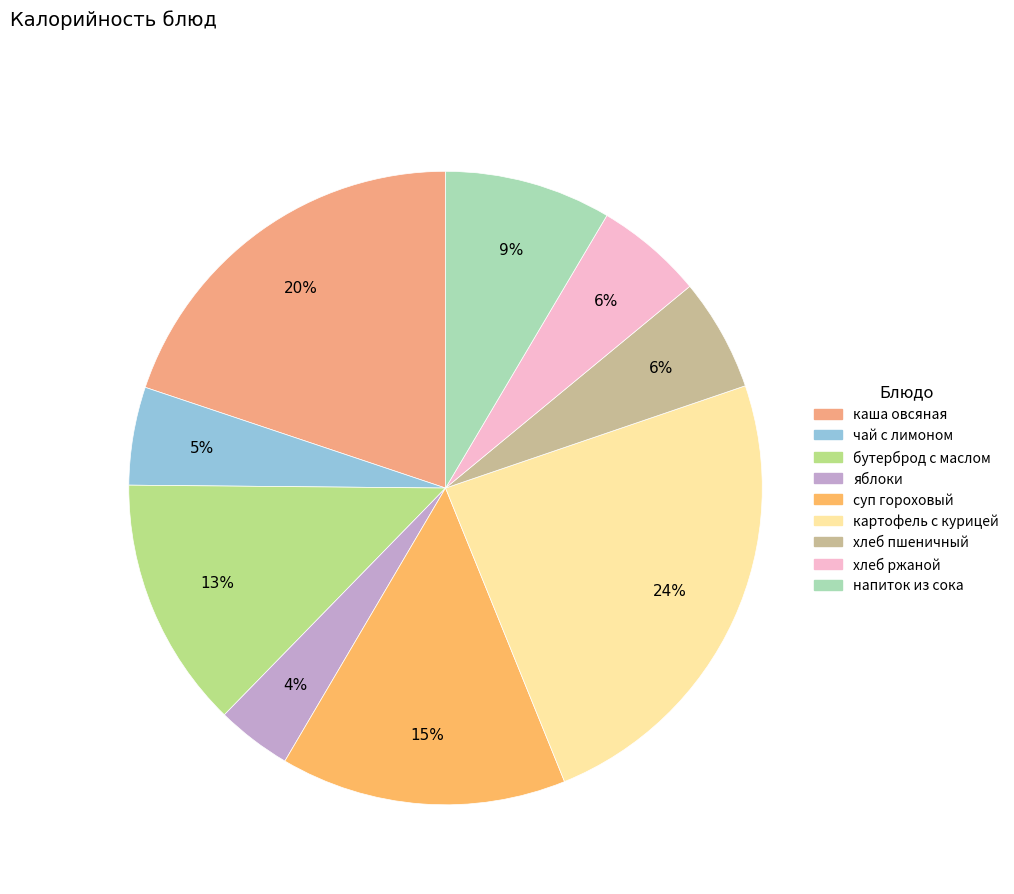

How many segments does this pie chart have?

9